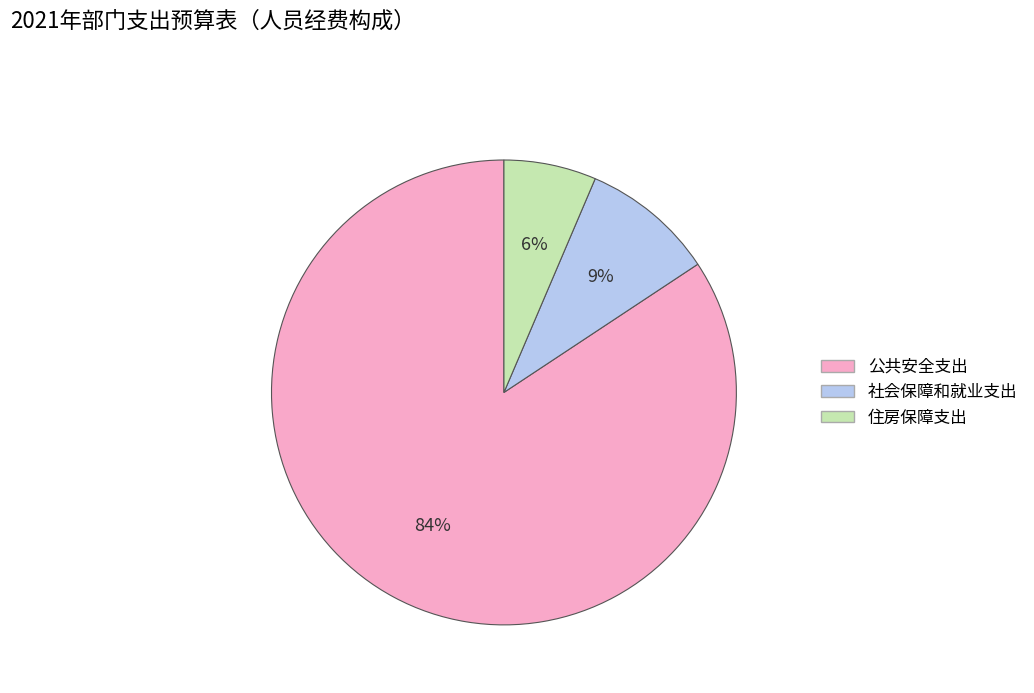

Which category has the smallest portion of the pie?

住房保障支出